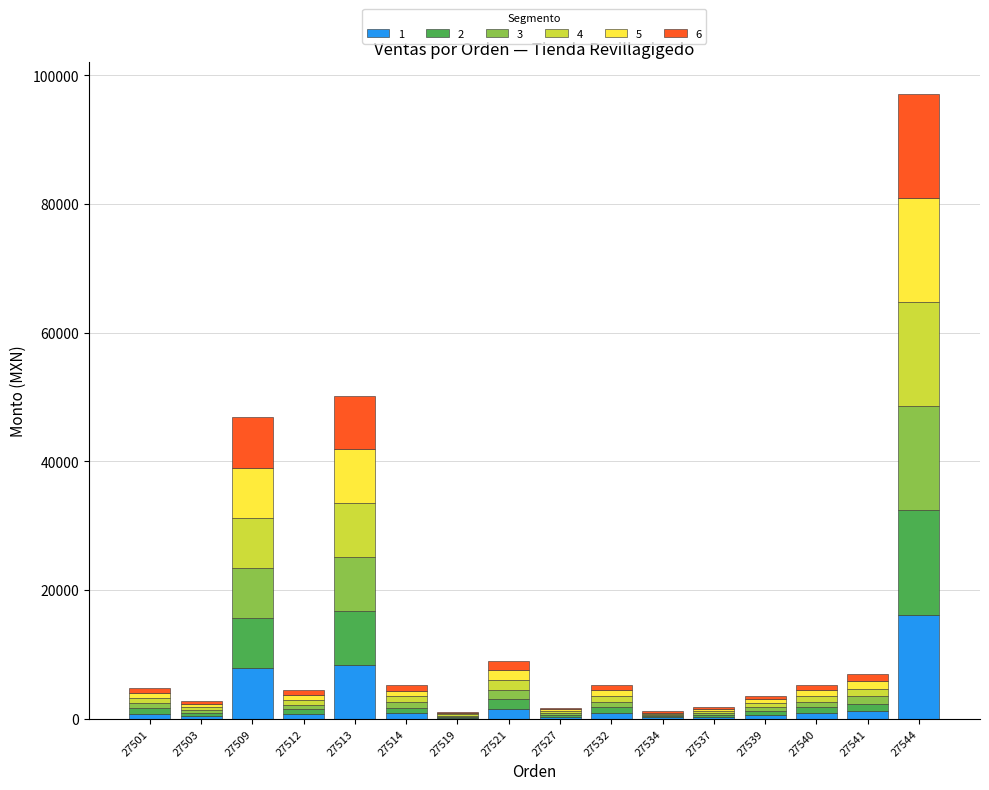

At which category is the sum across all series the highest?

27544